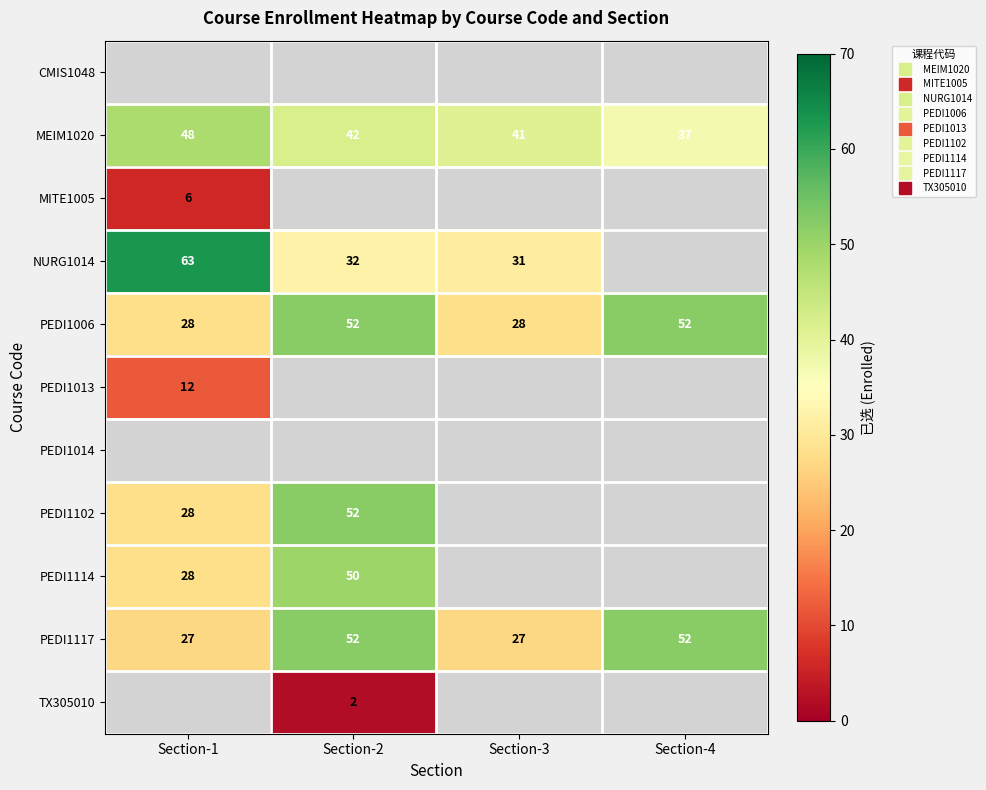

Is it true that NURG1014 equals 63.0 at Section-1?

True